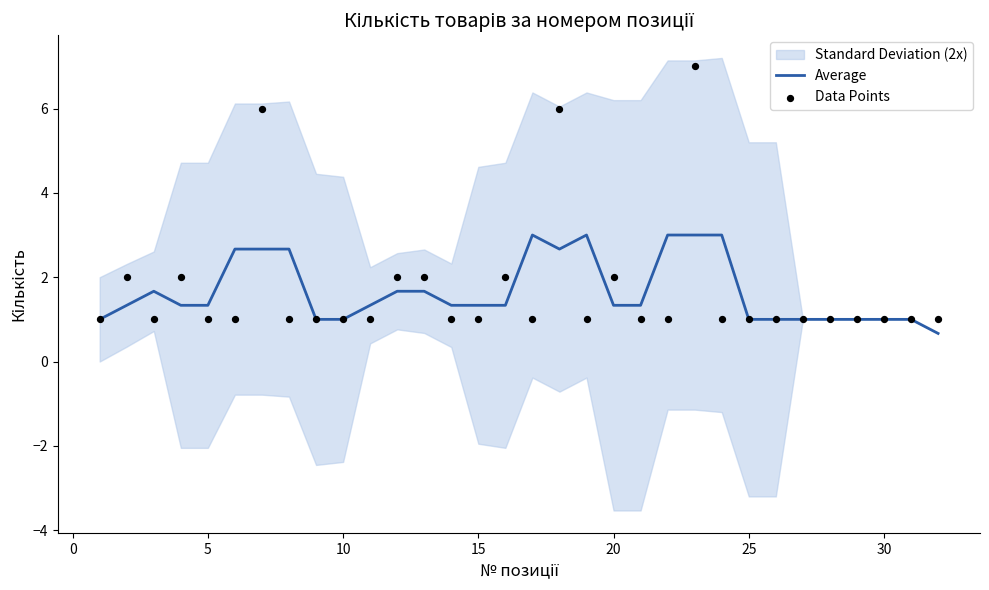

The value of Average at 5 is 1.3. True or false?

True